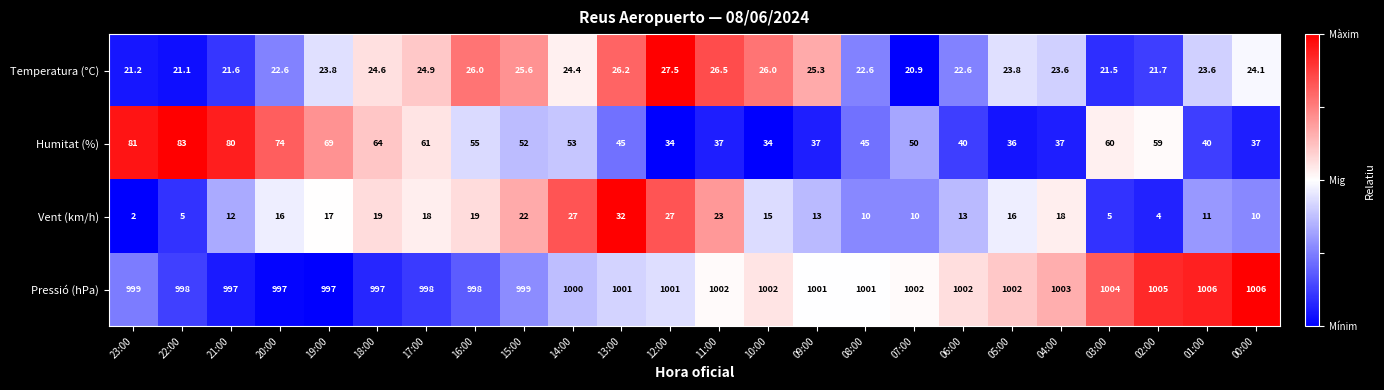

Rank the series at 17:00 from lowest to highest value.

Vent (km/h), Temperatura (°C), Humitat (%), Pressió (hPa)